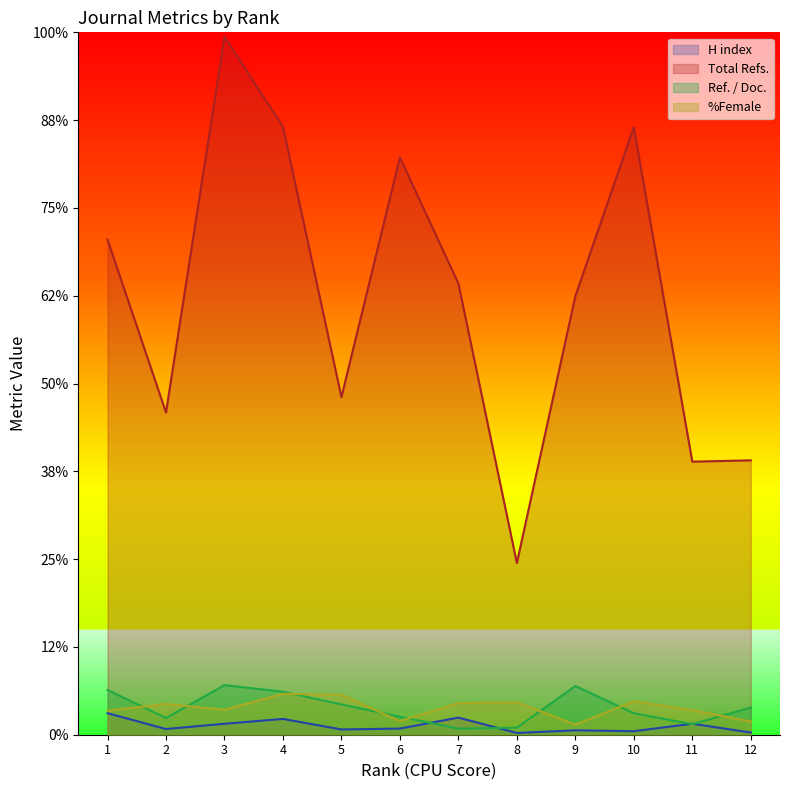

What are all the series names shown in the legend?

H index, Total Refs., Ref. / Doc., %Female